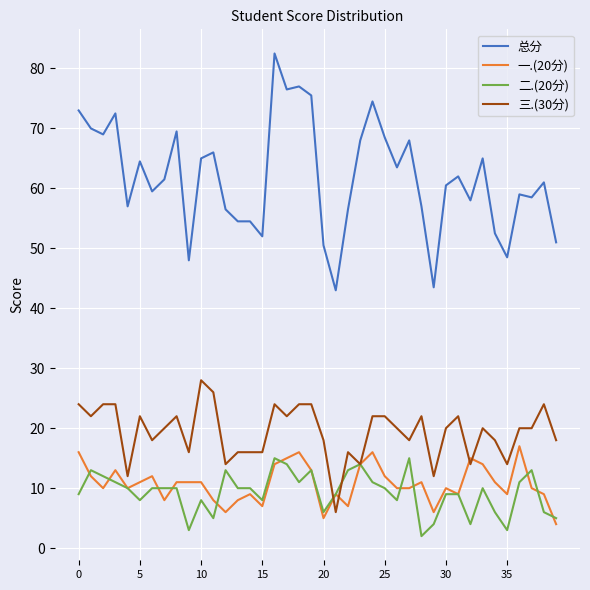

Does the chart display data point markers on the line(s)?

No